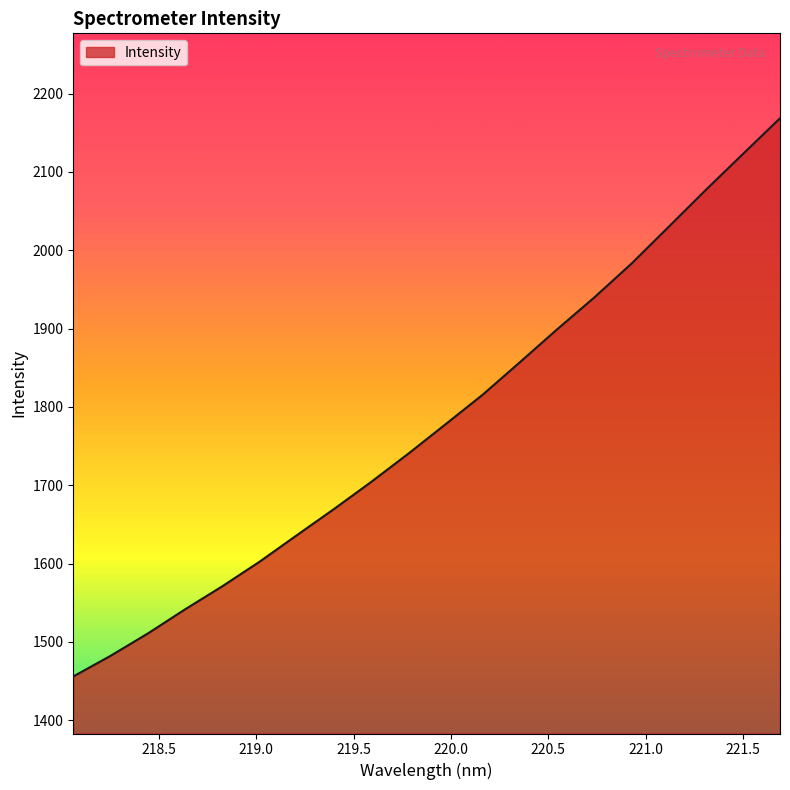

What is the greatest value displayed?

2168.5